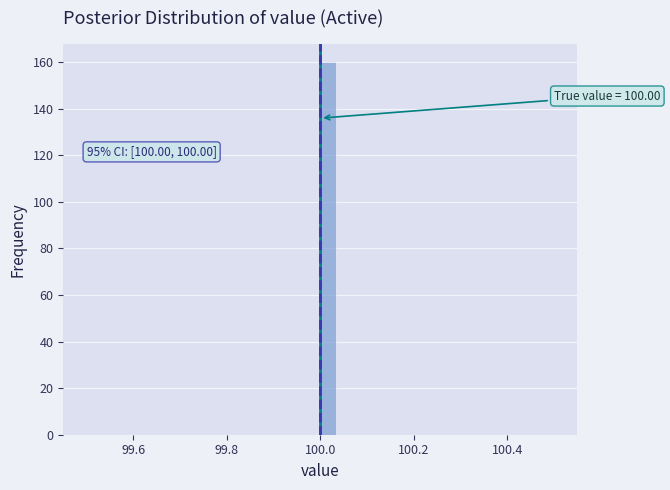

Read against the x-axis, roughly where is the centre of the tallest bar?

100.02